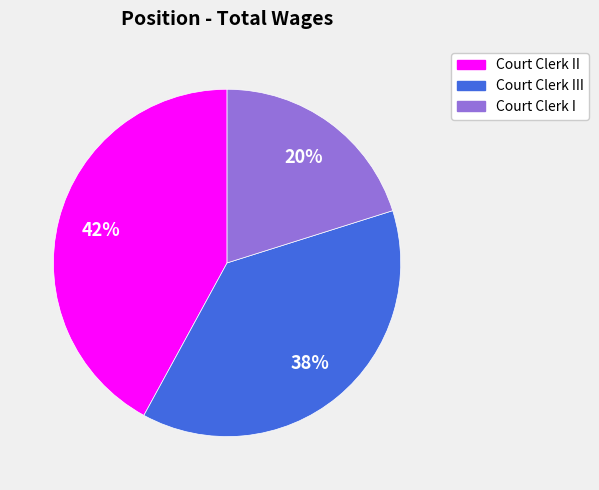

To the nearest percent, what is the difference between the largest and smallest slice percentages?

22%